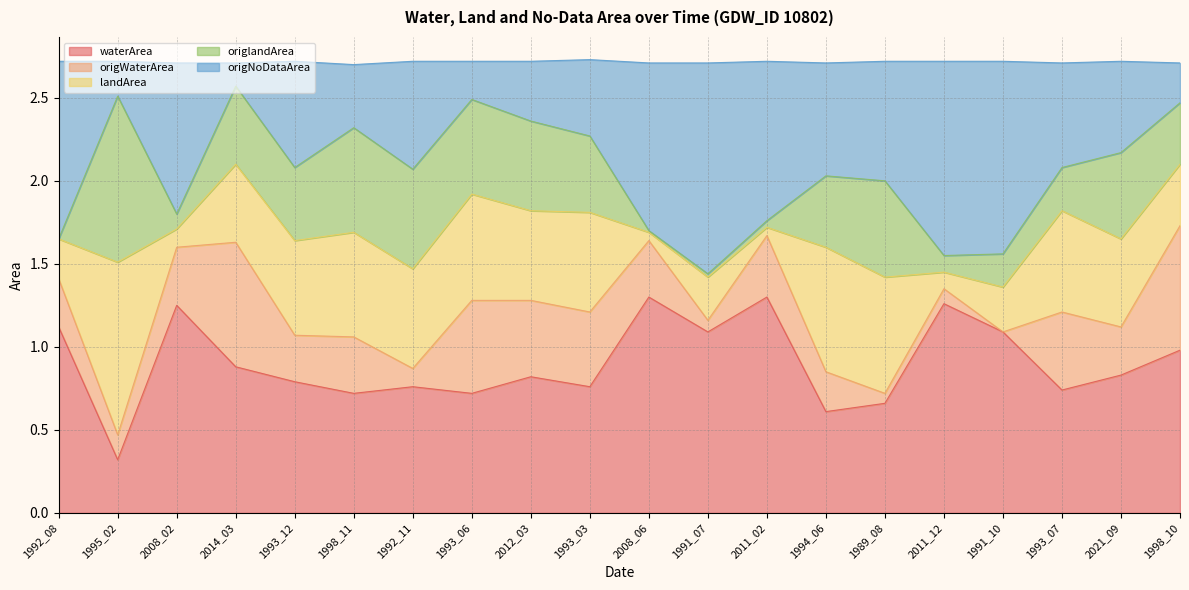

At which label does waterArea reach its minimum?

1995_02